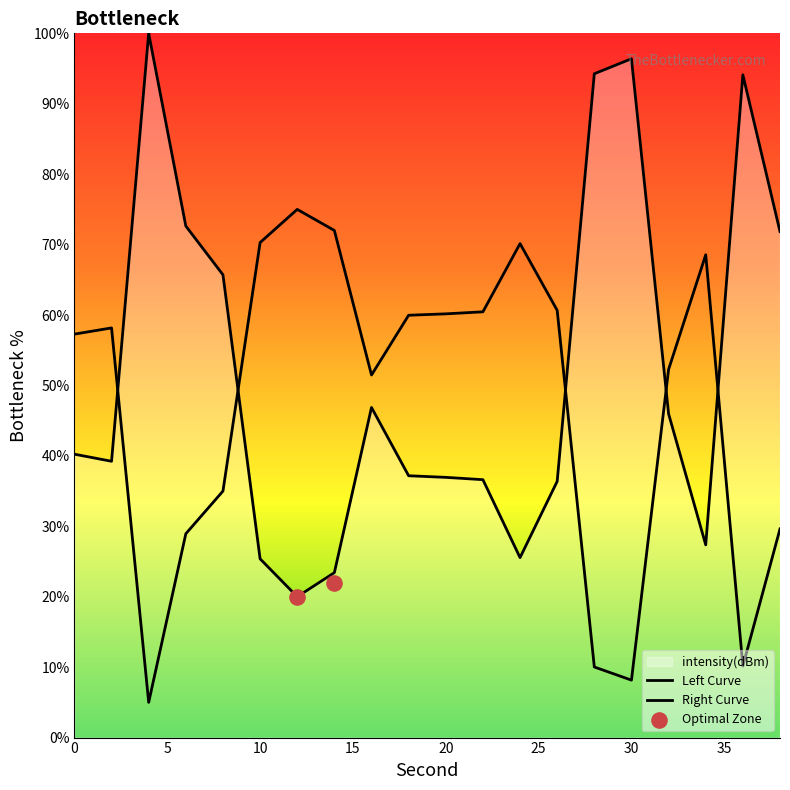

What is the change in value from 4 to 26?

-63.6